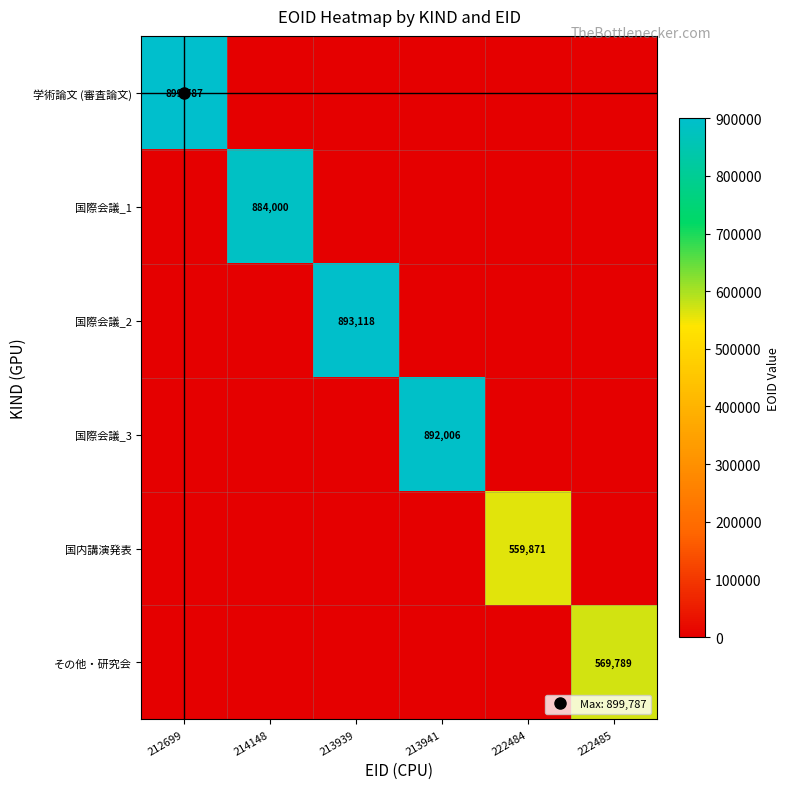

List the series in order of their peak value, highest first.

学術論文 (審査論文), 国際会議_2, 国際会議_3, 国際会議_1, その他・研究会, 国内講演発表